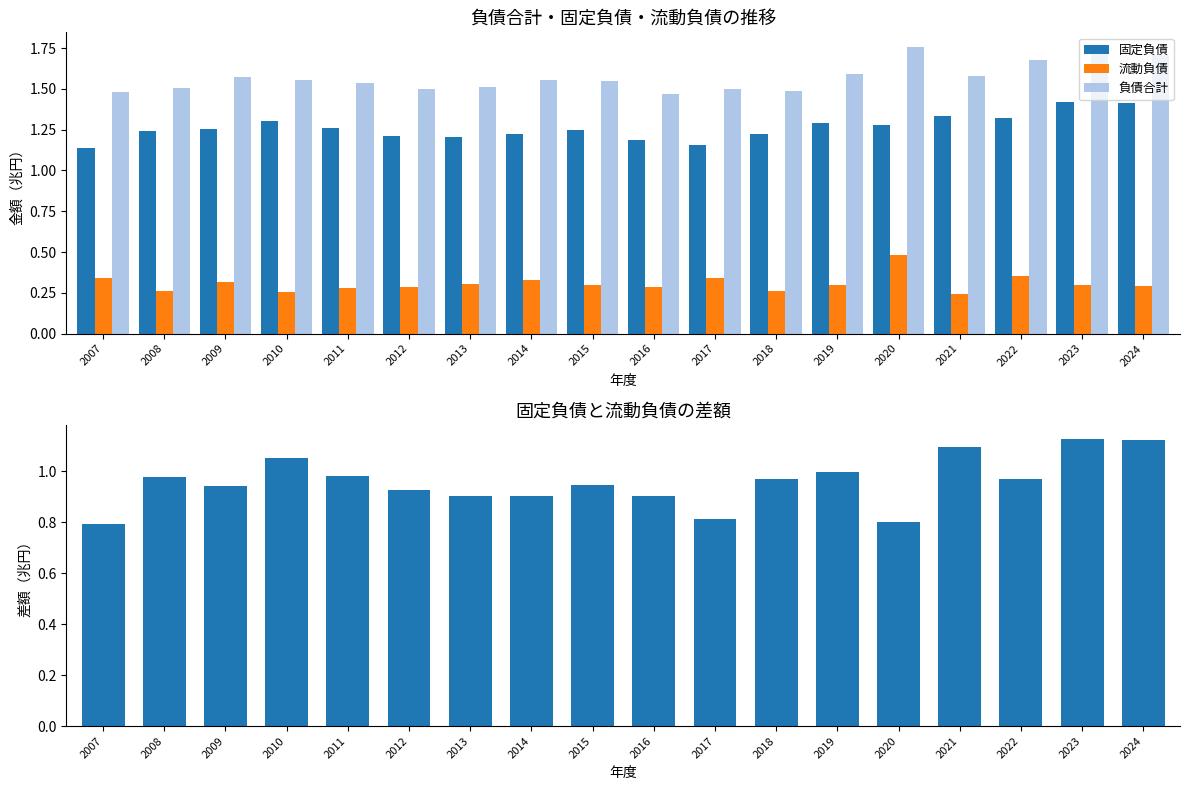

Rank the series by their maximum value, from lowest to highest.

流動負債, 固定負債と流動負債の差額, 固定負債, 負債合計